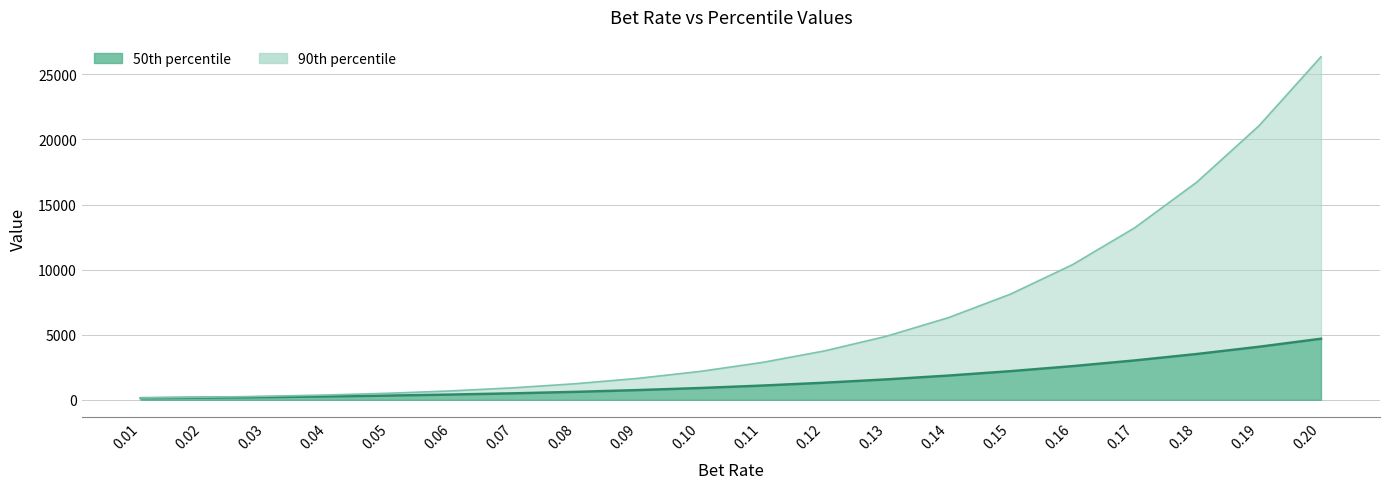

How many lines are shown in the chart?

2